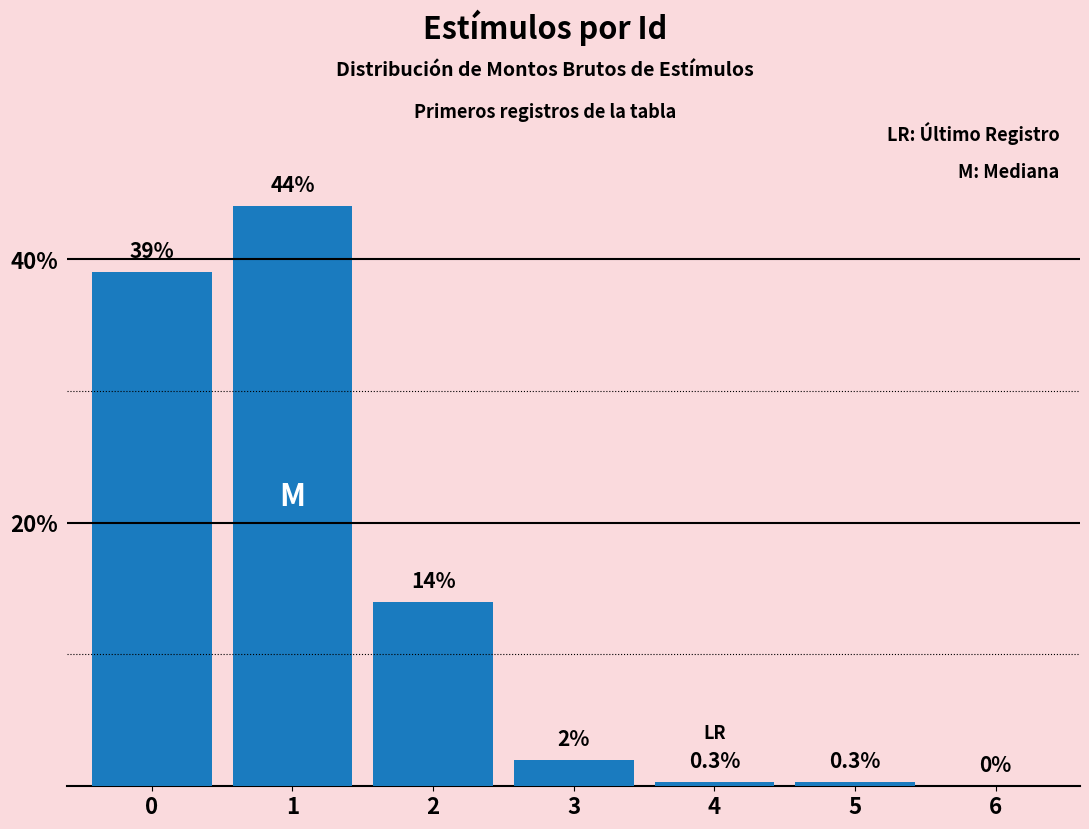

The chart shows a value of 21.4 at 2. True or false?

False